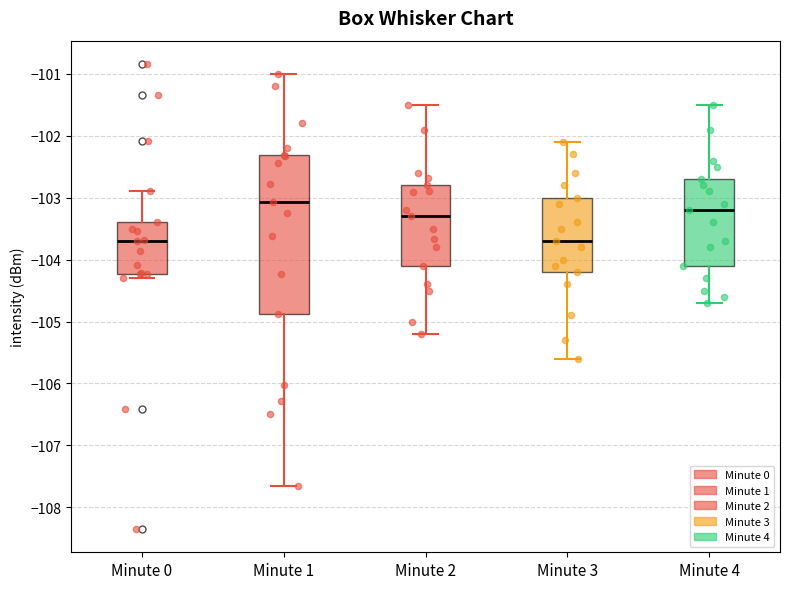

Which box has the highest median line?

Minute 1